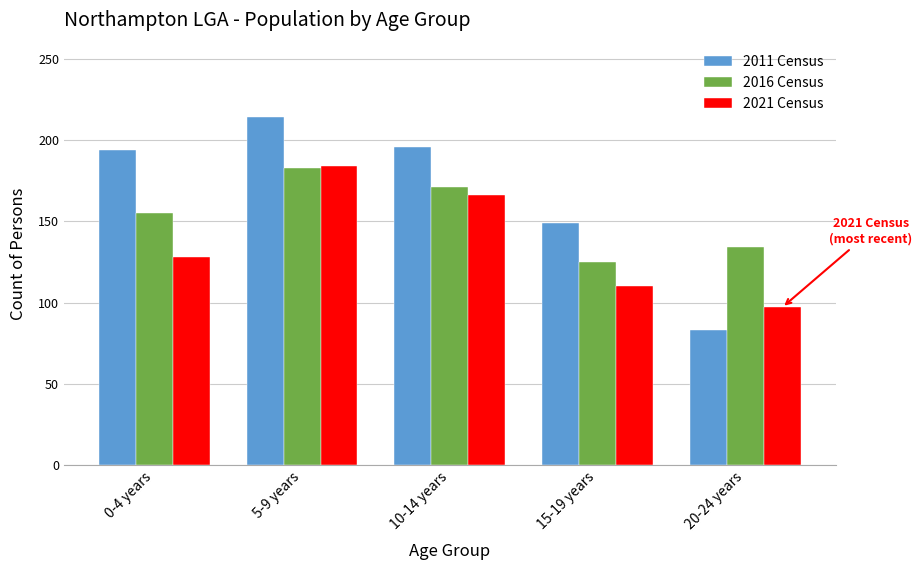

Reading left to right, list all the values displayed in this chart.

2011 Census: 0-4 years=194	5-9 years=214	10-14 years=196	15-19 years=149	20-24 years=83
2016 Census: 0-4 years=155	5-9 years=183	10-14 years=171	15-19 years=125	20-24 years=134
2021 Census: 0-4 years=128	5-9 years=184	10-14 years=166	15-19 years=110	20-24 years=97